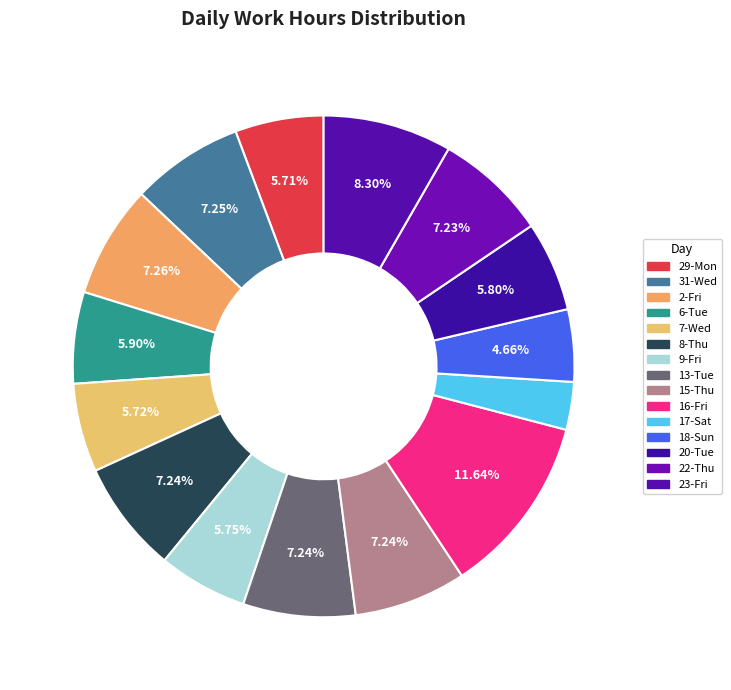

What percentage is the 17-Sat slice, to the nearest percent?

3%